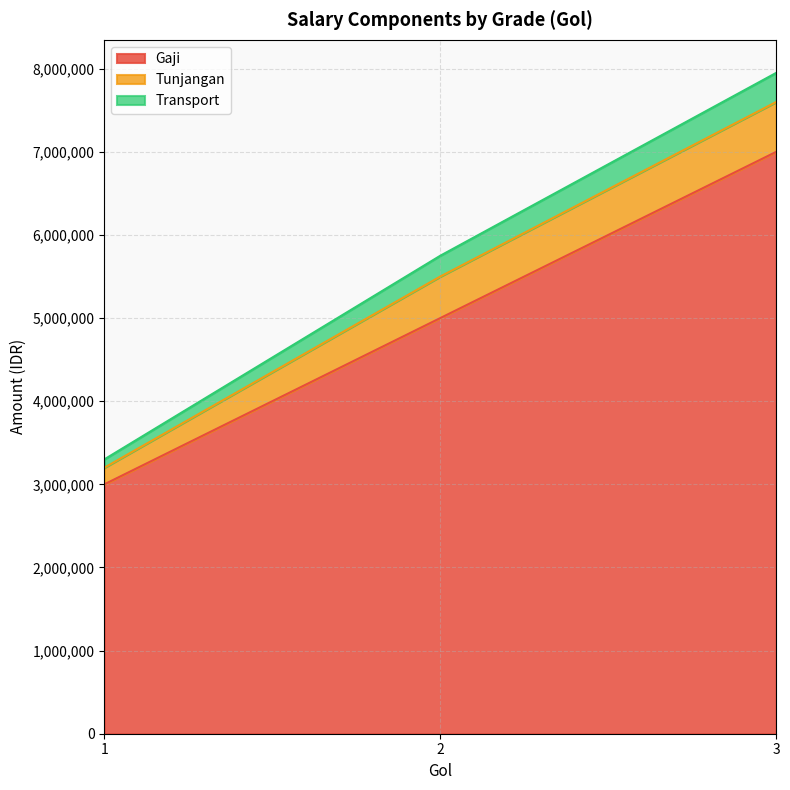

At which label does Gaji first exceed 5000000?

3